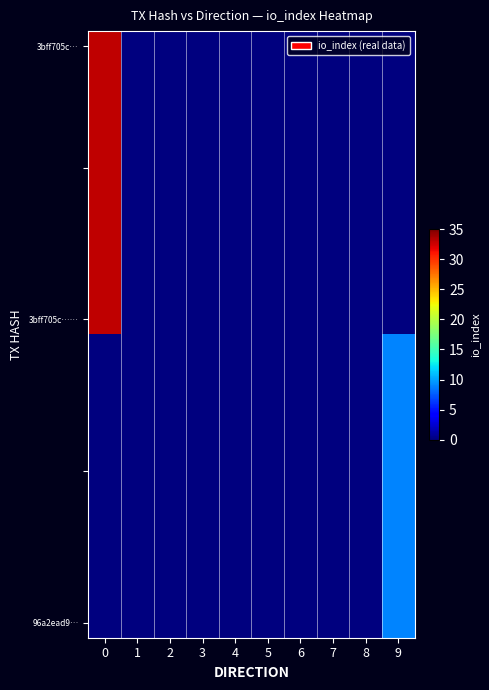

The value of 3bff705c…… at 8 is 0. True or false?

True